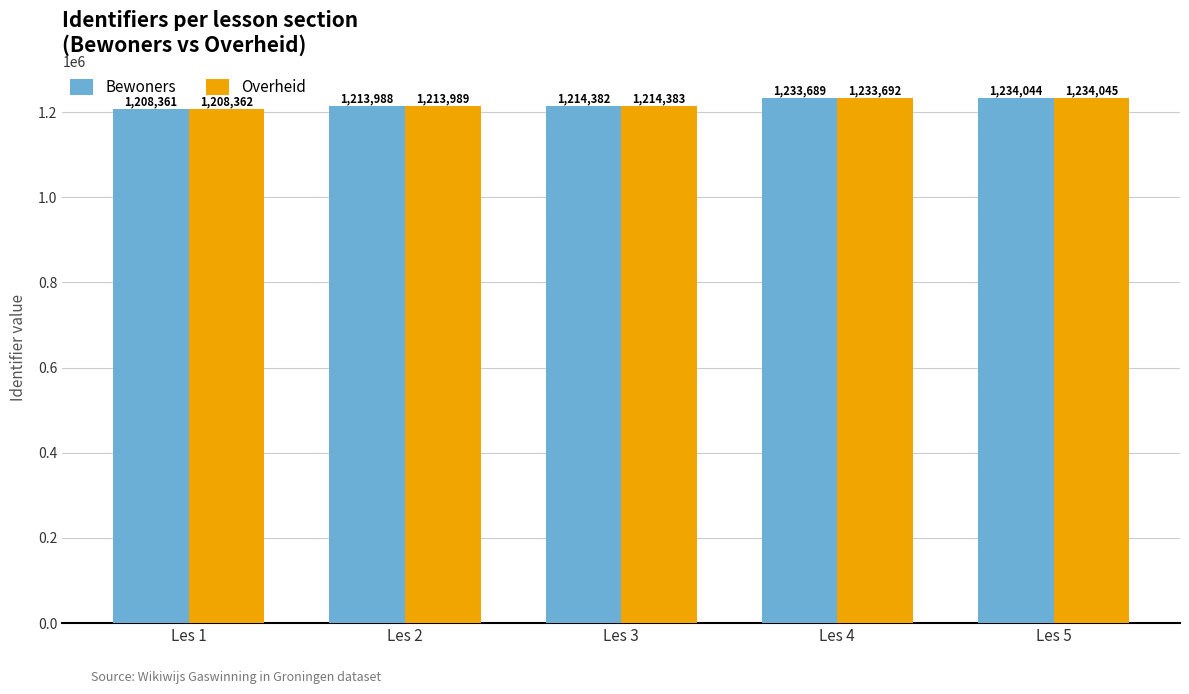

At which category is the sum across all series the highest?

Les 5